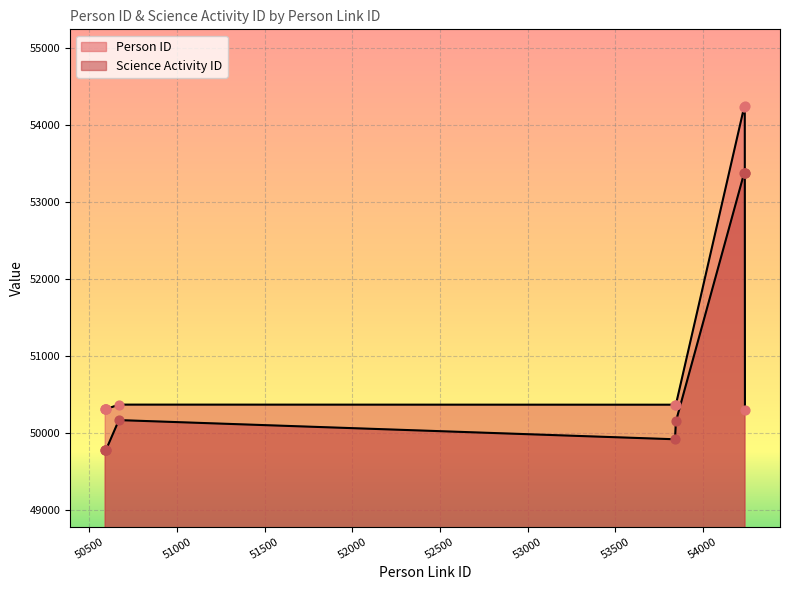

Which series has the largest Y range (max minus min)?

Person ID